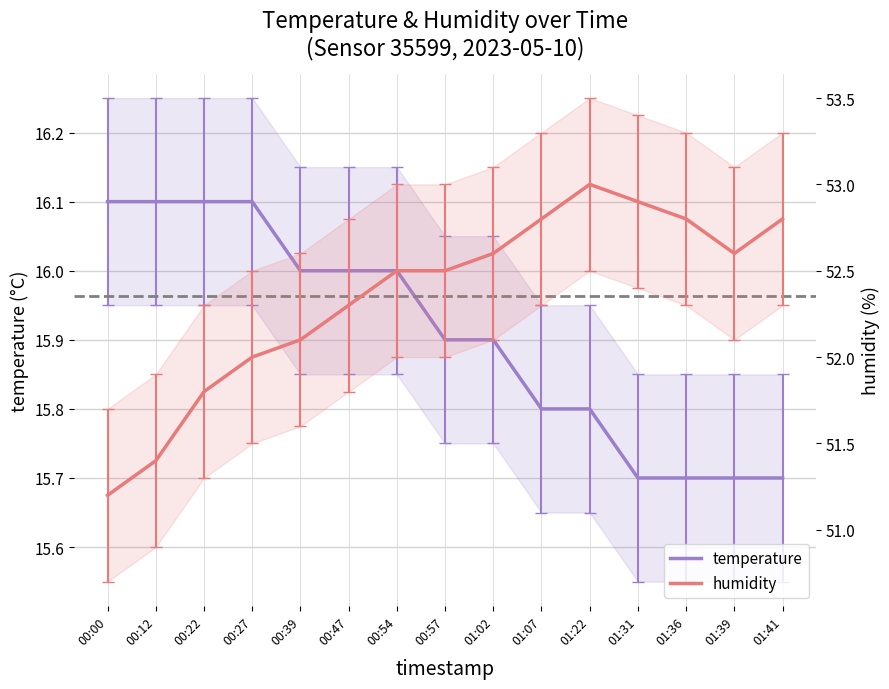

The temperature series shows 16.0 at 00:39. True or false?

True